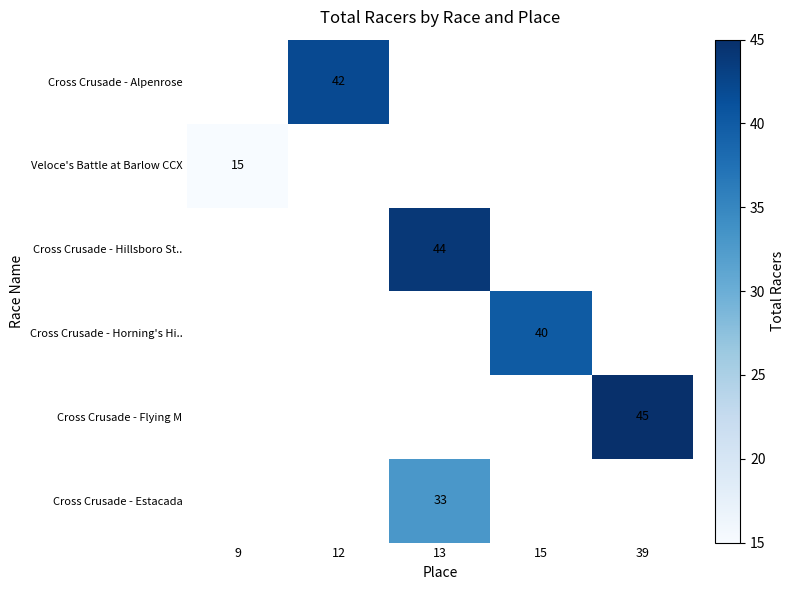

True or false: Cross Crusade - Horning's Hi.. has a value of 65 at 15.

False